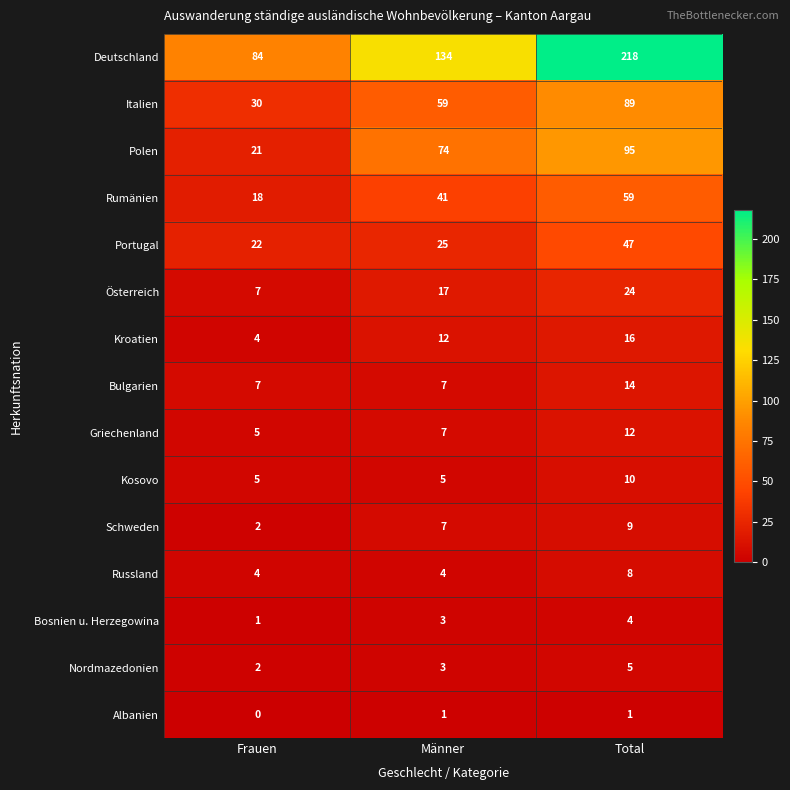

What is the difference between the Kroatien values at Frauen and Total?

12